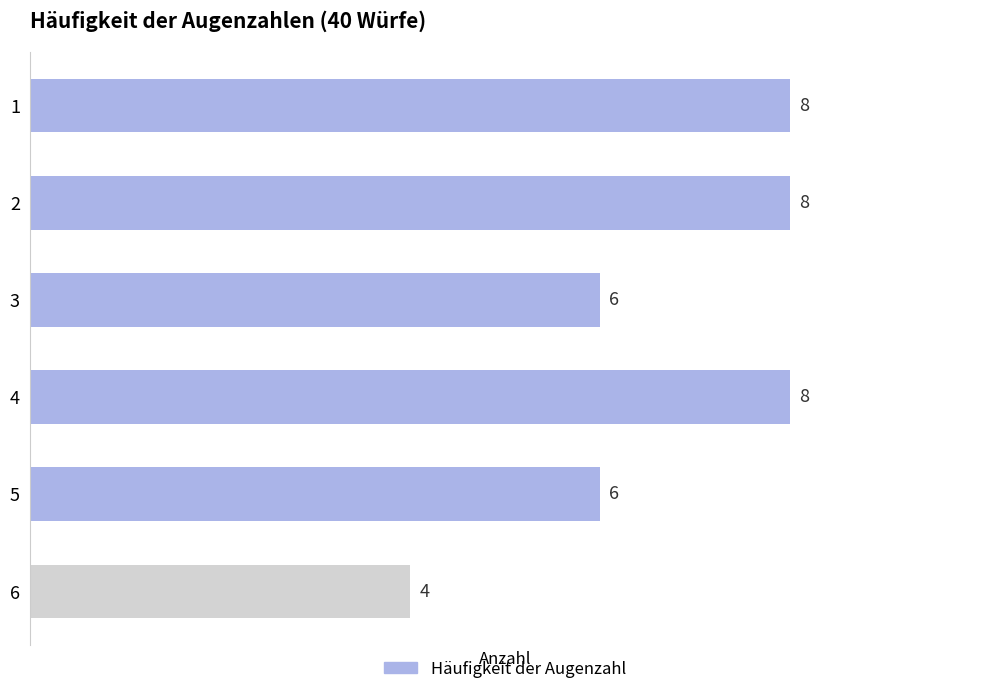

How many categories are shown in the chart?

6